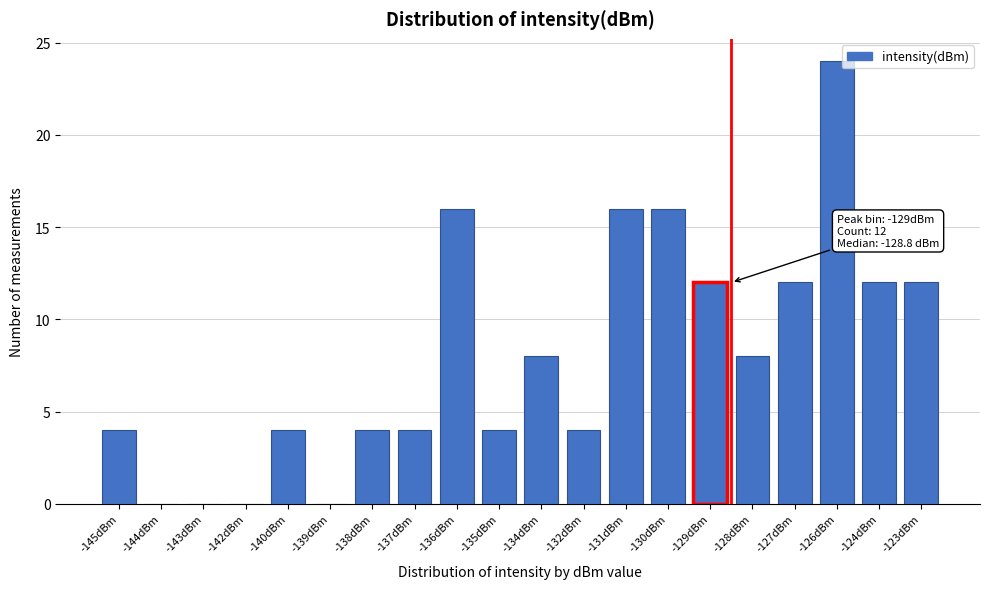

Reading left to right, what are all the values shown in this chart?

-145dBm=4	-144dBm=0	-143dBm=0	-142dBm=0	-140dBm=4	-139dBm=0	-138dBm=4	-137dBm=4	-136dBm=16	-135dBm=4	-134dBm=8	-132dBm=4	-131dBm=16	-130dBm=16	-129dBm=12	-128dBm=8	-127dBm=12	-126dBm=24	-124dBm=12	-123dBm=12